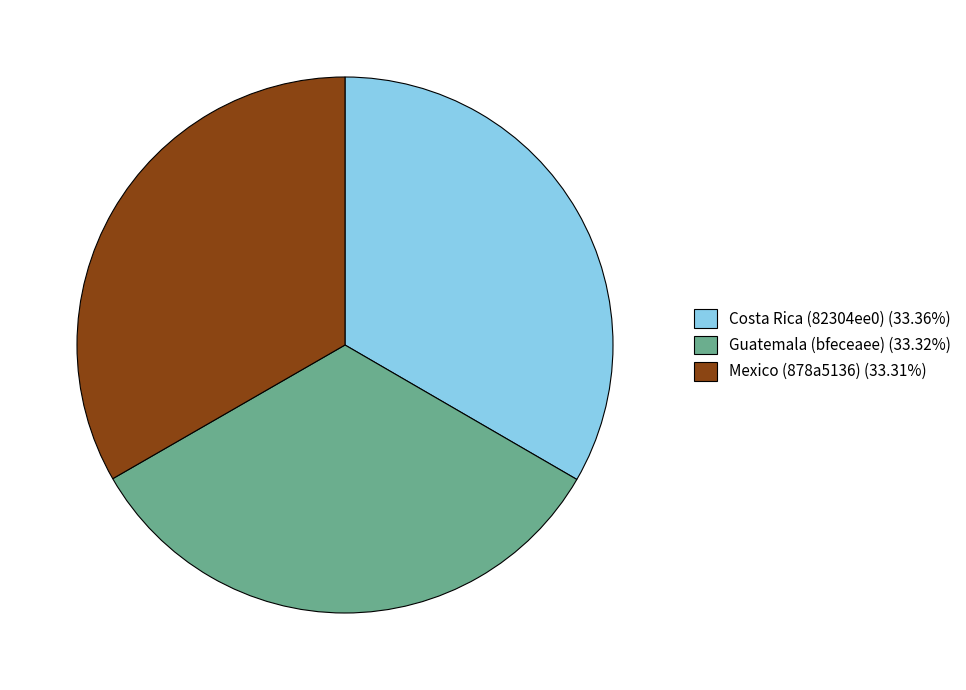

What is the ratio of the value at Guatemala (bfeceaee) (33.32%) to the value at Mexico (878a5136) (33.31%)?

1.0